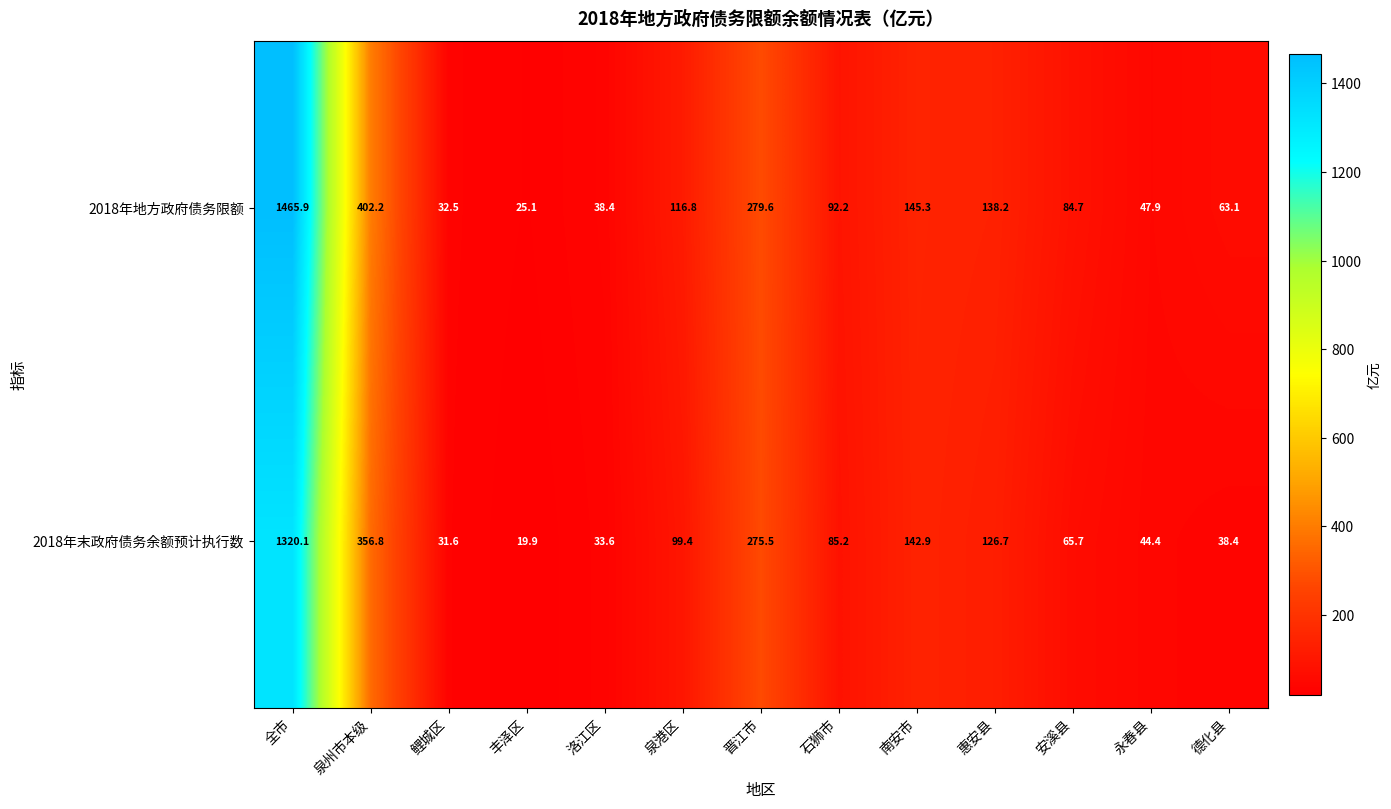

Reading right to left, transcribe all the data shown in this chart.

2018年地方政府债务限额: 德化县=63.1	永春县=47.9	安溪县=84.7	惠安县=138.2	南安市=145.3	石狮市=92.2	晋江市=279.6	泉港区=116.8	洛江区=38.4	丰泽区=25.1	鲤城区=32.5	泉州市本级=402.2	全市=1465.9
2018年末政府债务余额预计执行数: 德化县=38.4	永春县=44.4	安溪县=65.7	惠安县=126.7	南安市=142.9	石狮市=85.2	晋江市=275.5	泉港区=99.4	洛江区=33.6	丰泽区=19.9	鲤城区=31.6	泉州市本级=356.8	全市=1320.1